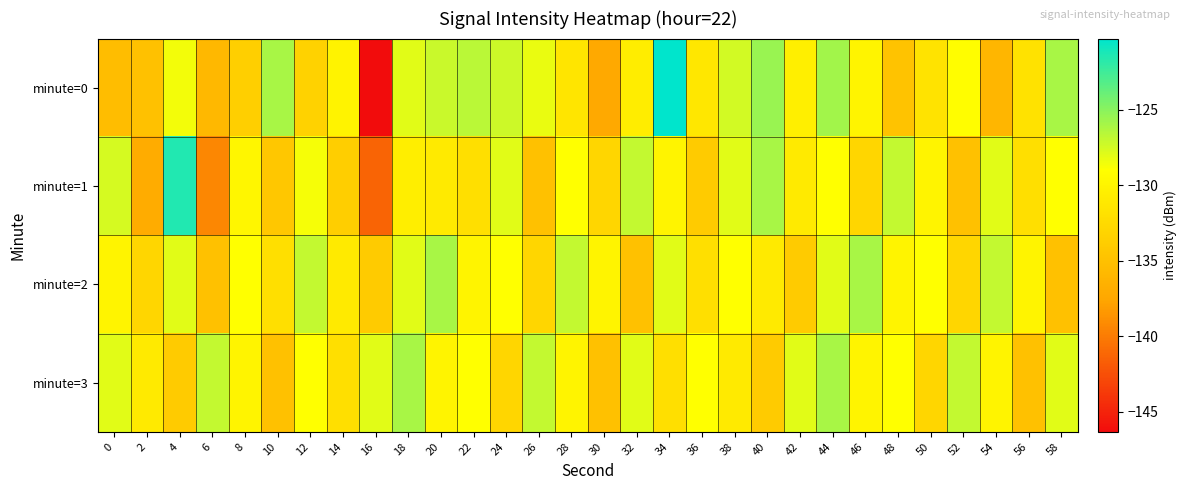

Reading left to right, extract all data points from this chart.

minute=0: 0=-135.3	2=-135.0	4=-128.5	6=-135.8	8=-133.6	10=-126.0	12=-133.2	14=-130.1	16=-146.3	18=-128.0	20=-127.1	22=-126.7	24=-127.3	26=-128.2	28=-131.4	30=-137.2	32=-130.7	34=-120.3	36=-131.2	38=-127.5	40=-125.6	42=-130.5	44=-125.9	46=-130.0	48=-134.8	50=-131.6	52=-129.1	54=-136.0	56=-131.7	58=-126.0
minute=1: 0=-127.6	2=-137.0	4=-121.5	6=-139.4	8=-129.8	10=-134.4	12=-128.7	14=-133.7	16=-141.3	18=-130.6	20=-131.0	22=-132.0	24=-128.0	26=-135.0	28=-129.0	30=-133.0	32=-127.0	34=-130.0	36=-134.0	38=-128.0	40=-126.0	42=-131.0	44=-129.0	46=-133.0	48=-127.0	50=-130.0	52=-135.0	54=-128.0	56=-132.0	58=-129.0
minute=2: 0=-130.0	2=-133.0	4=-128.0	6=-135.0	8=-129.0	10=-132.0	12=-127.0	14=-131.0	16=-134.0	18=-128.0	20=-126.0	22=-130.0	24=-129.0	26=-133.0	28=-127.0	30=-130.0	32=-135.0	34=-128.0	36=-132.0	38=-129.0	40=-131.0	42=-134.0	44=-128.0	46=-126.0	48=-130.0	50=-129.0	52=-133.0	54=-127.0	56=-130.0	58=-135.0
minute=3: 0=-128.0	2=-131.0	4=-134.0	6=-127.0	8=-130.0	10=-135.0	12=-129.0	14=-132.0	16=-128.0	18=-126.0	20=-130.0	22=-129.0	24=-133.0	26=-127.0	28=-130.0	30=-135.0	32=-128.0	34=-132.0	36=-129.0	38=-131.0	40=-134.0	42=-128.0	44=-126.0	46=-130.0	48=-129.0	50=-133.0	52=-127.0	54=-130.0	56=-135.0	58=-128.0